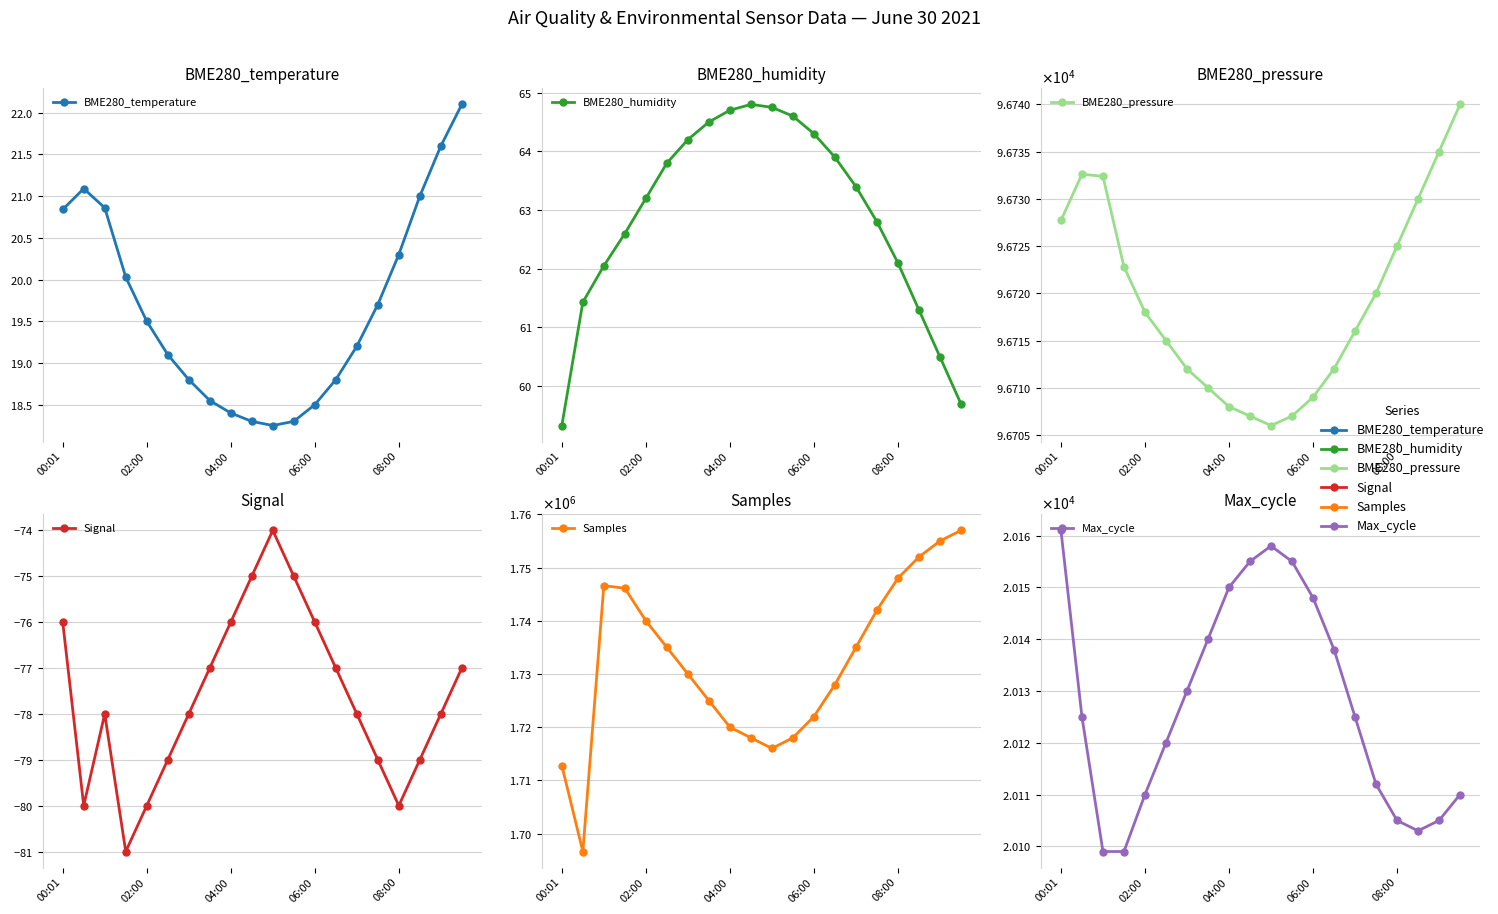

In Max_cycle, how many points are lower than both neighbors (excluding endpoints)?

1